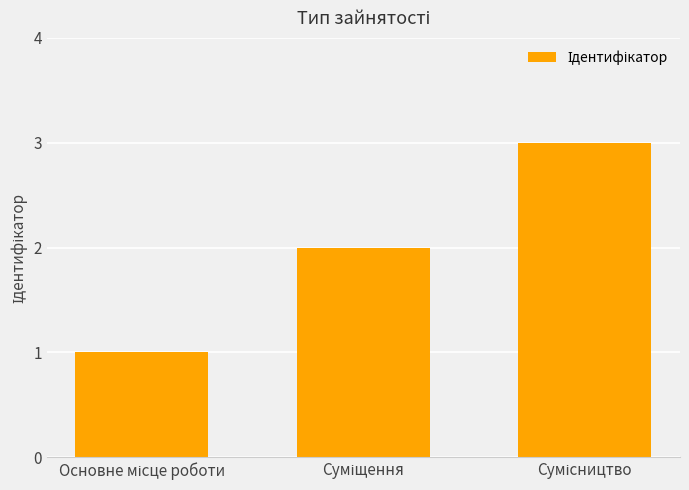

What is the maximum value shown in the chart?

3